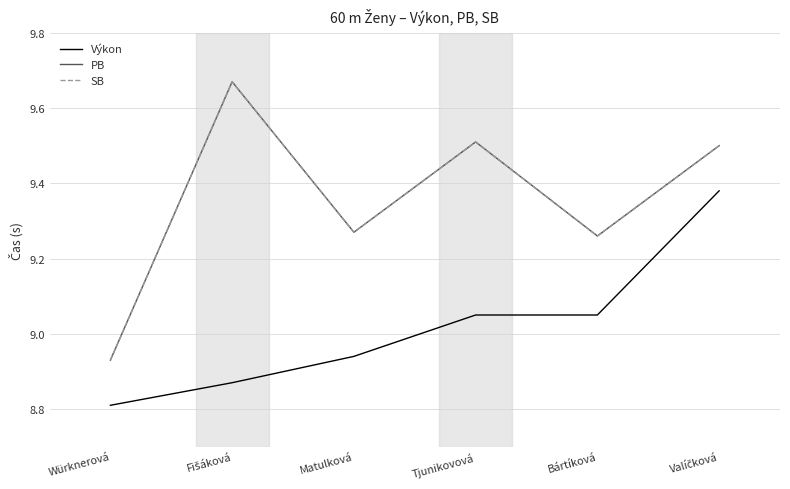

Does the chart have visible grid lines?

Yes